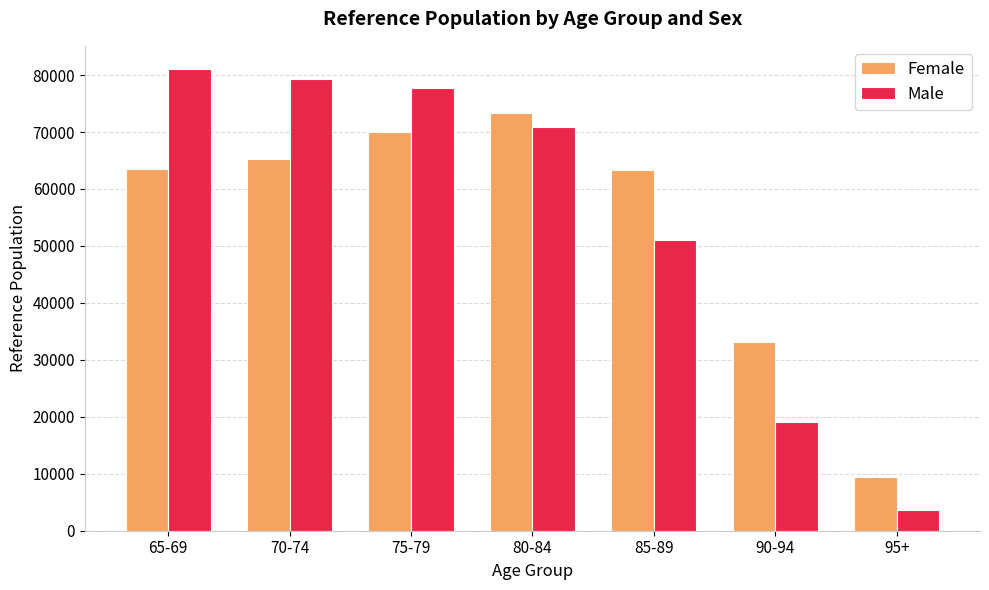

Which category has the lowest value across all series?

95+